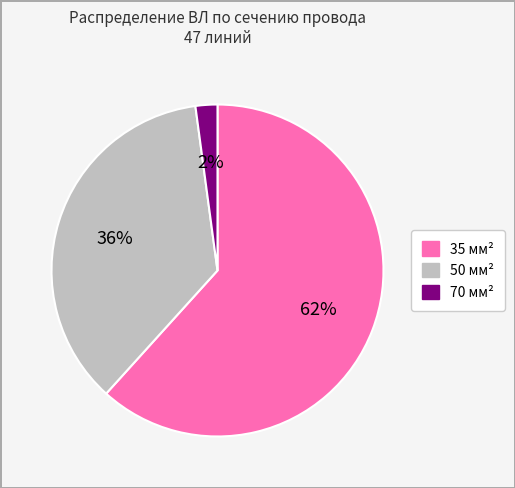

How many segments does this pie chart have?

3